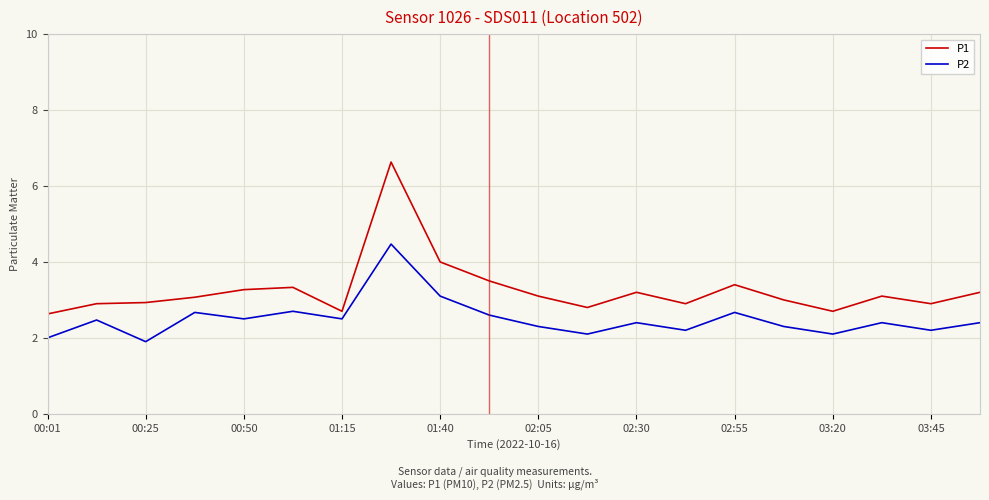

True or false: P1 and P2 intersect in this chart.

False